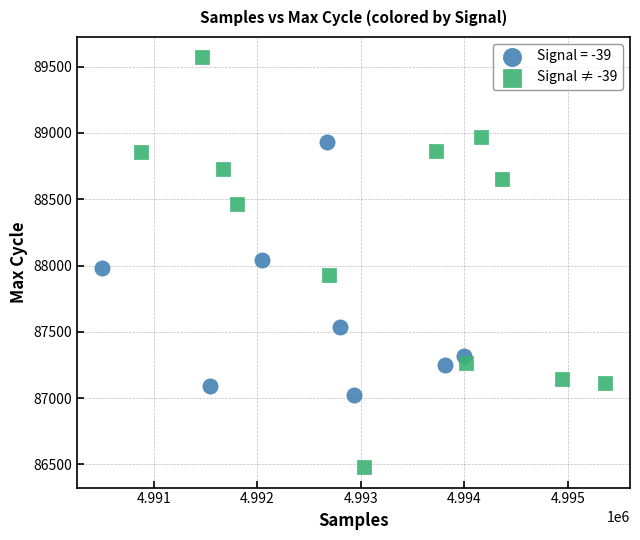

Which series contains the lowest Y value?

Signal ≠ -39